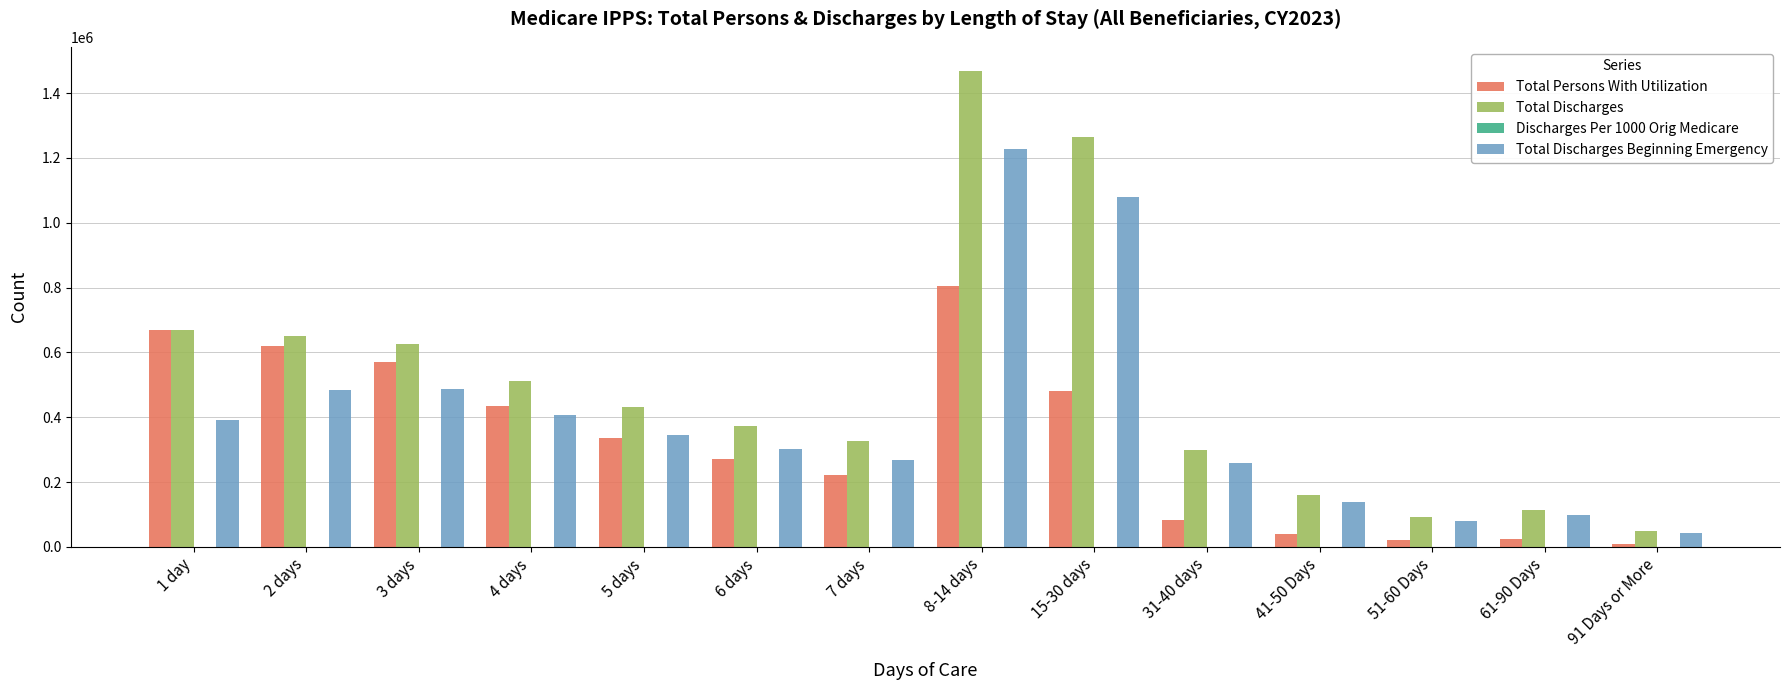

Which category has the highest value in the Total Discharges Beginning Emergency series?

8-14 days